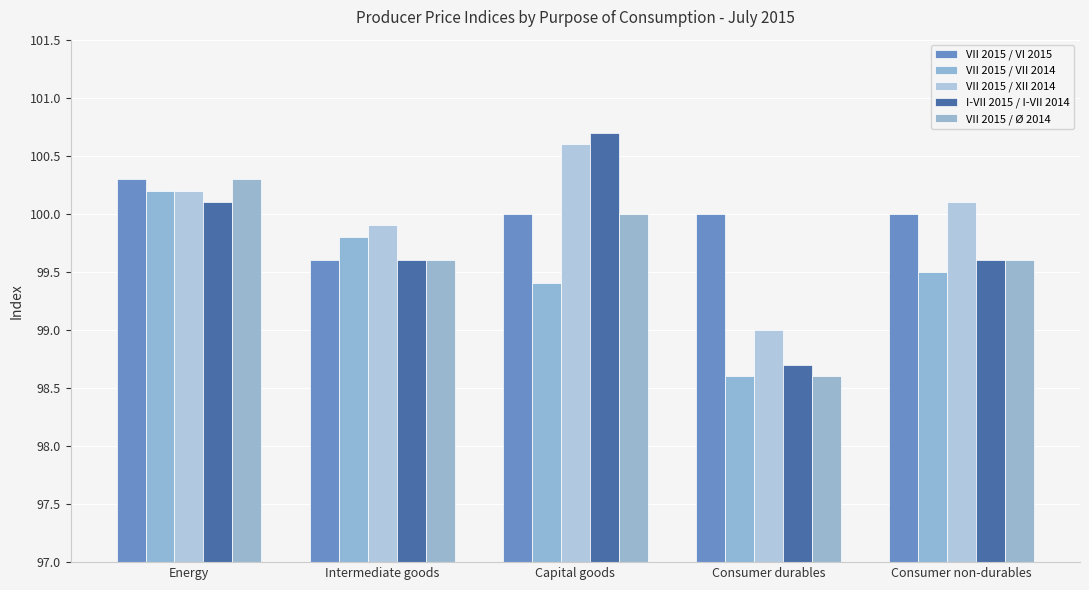

Is it true that VII 2015 / Ø 2014 equals 99.6 at Intermediate goods?

True